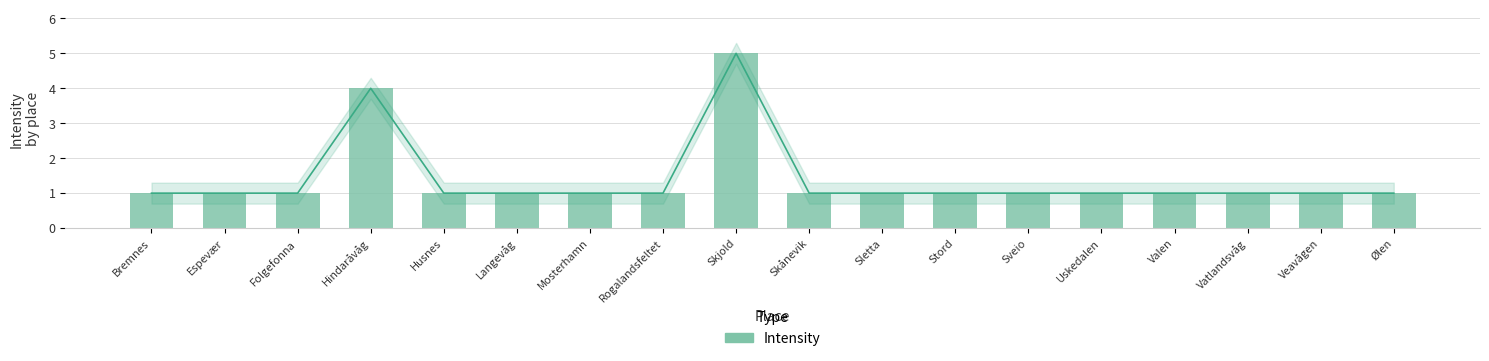

What is the approximate value at Sveio?

1